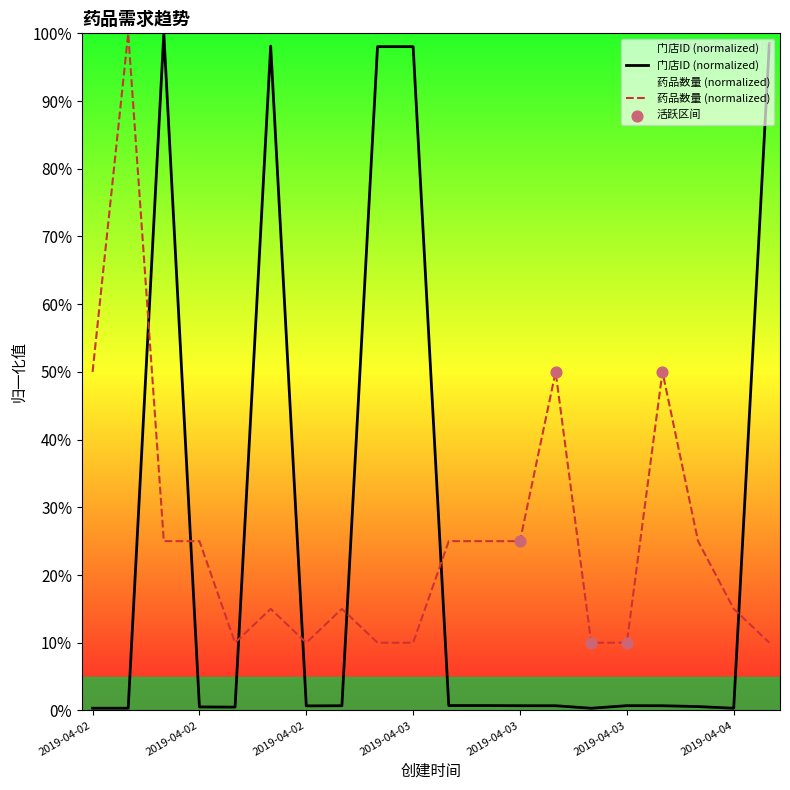

Is the value of 门店ID at 2019-04-03 greater than the value of 药品数量 at 2019-04-04?

Yes